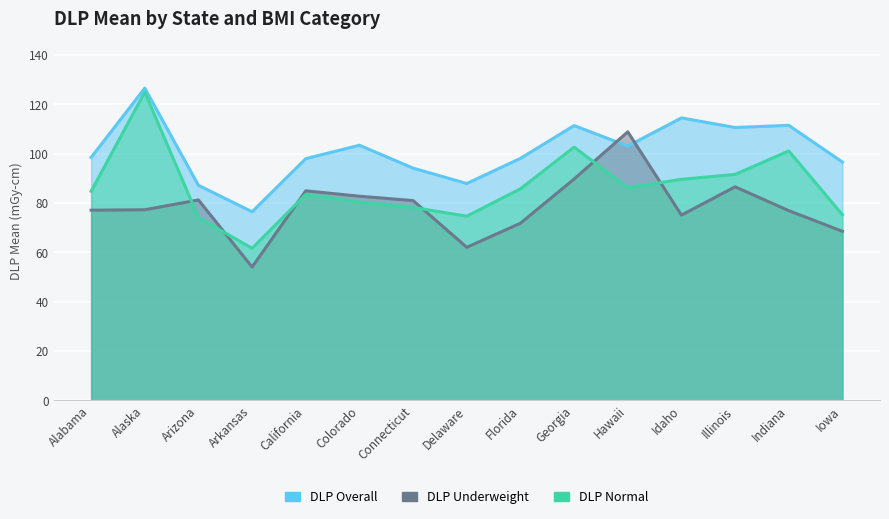

What is the average value of the DLP Normal series?

86.3